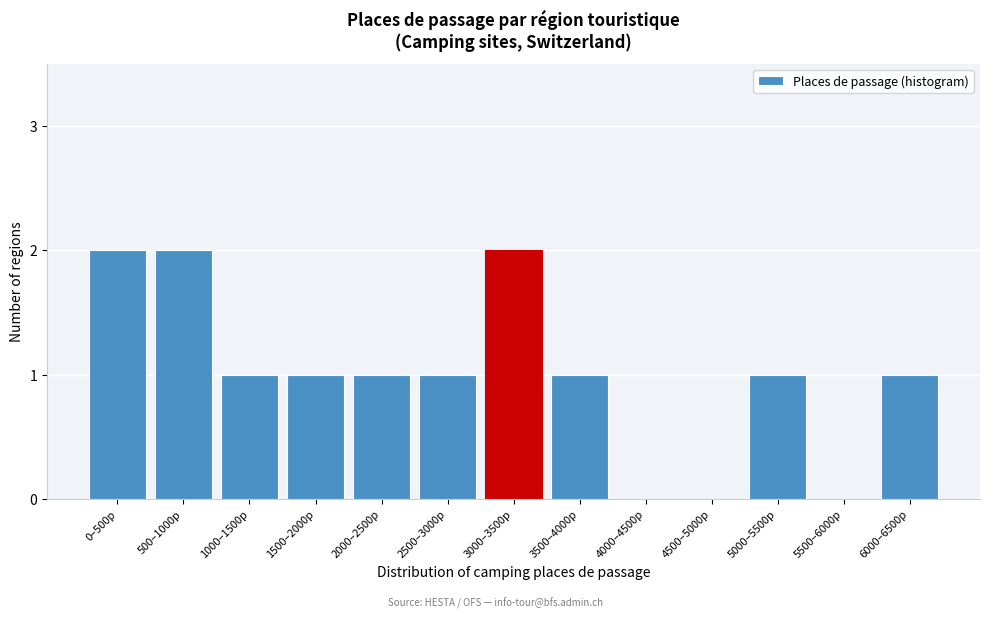

Reading left to right, what are all the values shown in this chart?

0–500p=2	500–1000p=2	1000–1500p=1	1500–2000p=1	2000–2500p=1	2500–3000p=1	3000–3500p=2	3500–4000p=1	4000–4500p=0	4500–5000p=0	5000–5500p=1	5500–6000p=0	6000–6500p=1